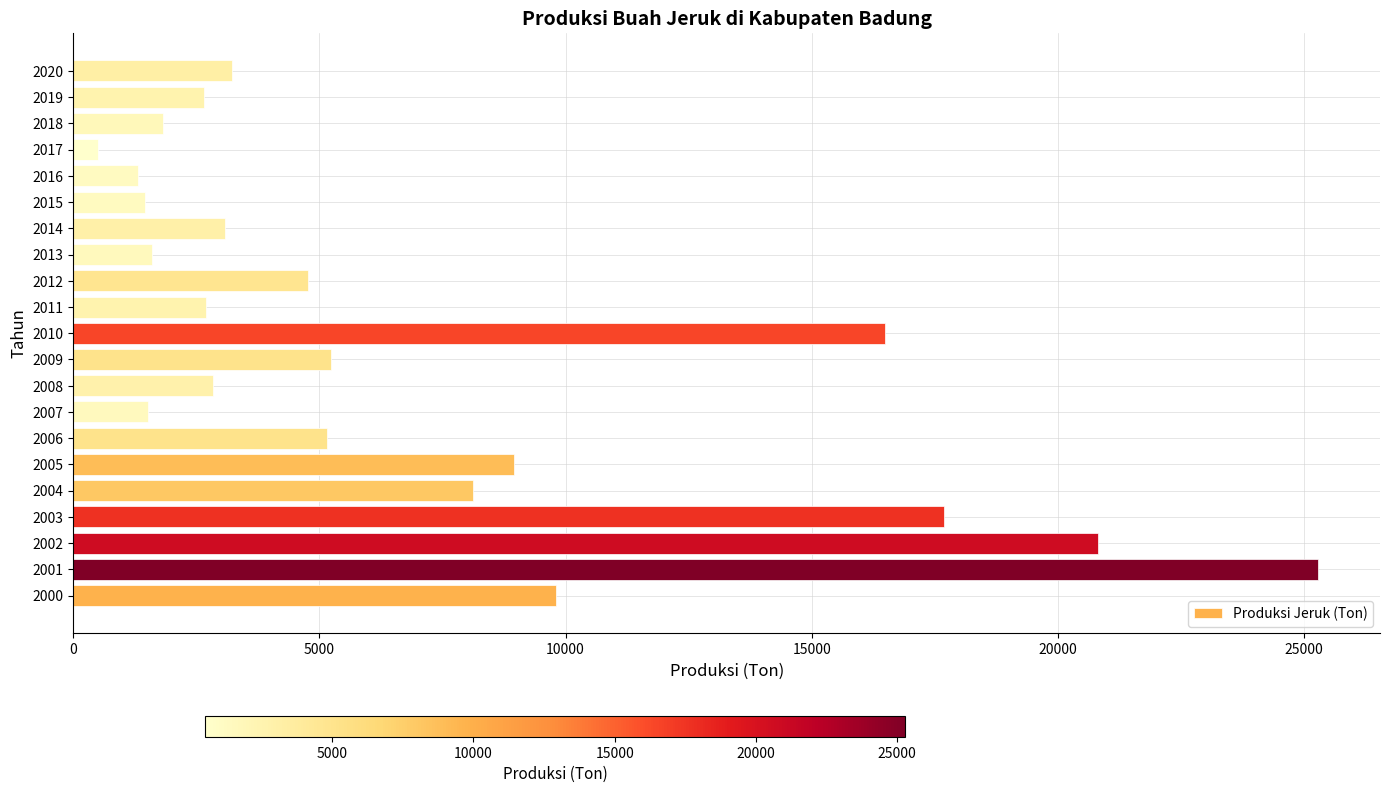

Which label corresponds to the largest value in the chart?

2001